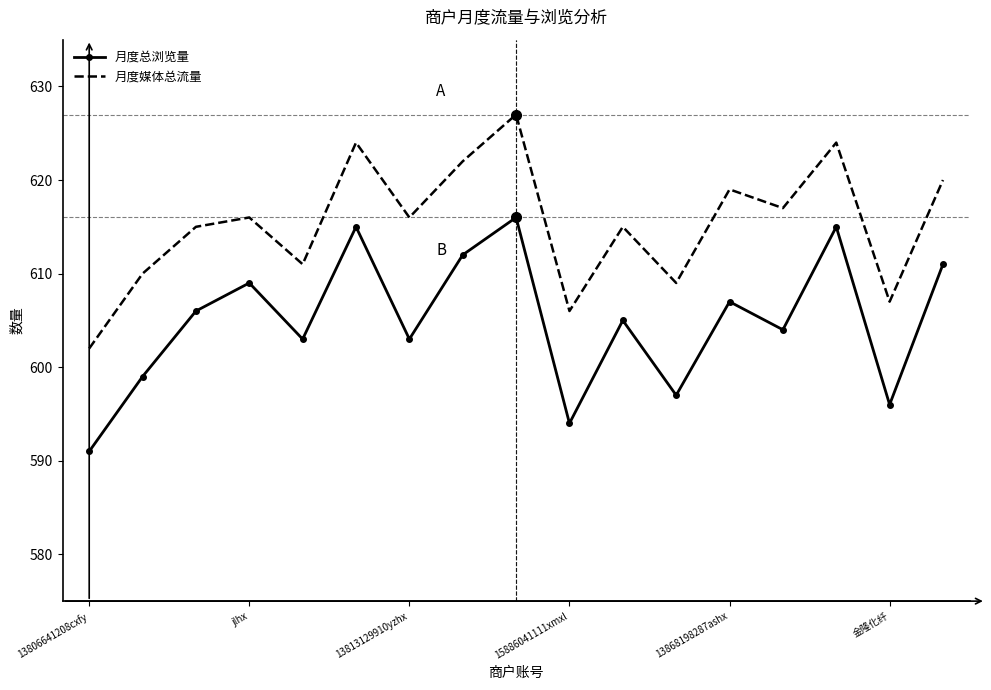

What is the minimum value for 月度媒体总流量?

602